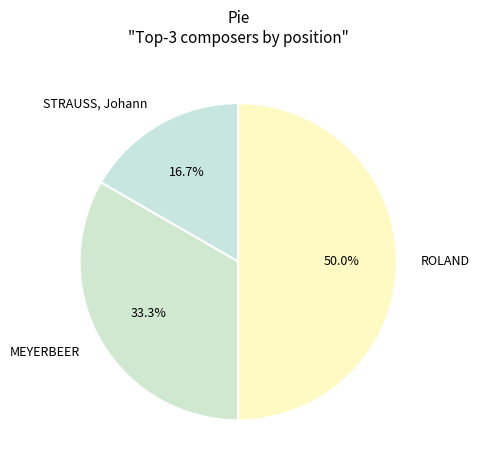

To the nearest percent, what is the combined percentage of STRAUSS, Johann and MEYERBEER?

50%